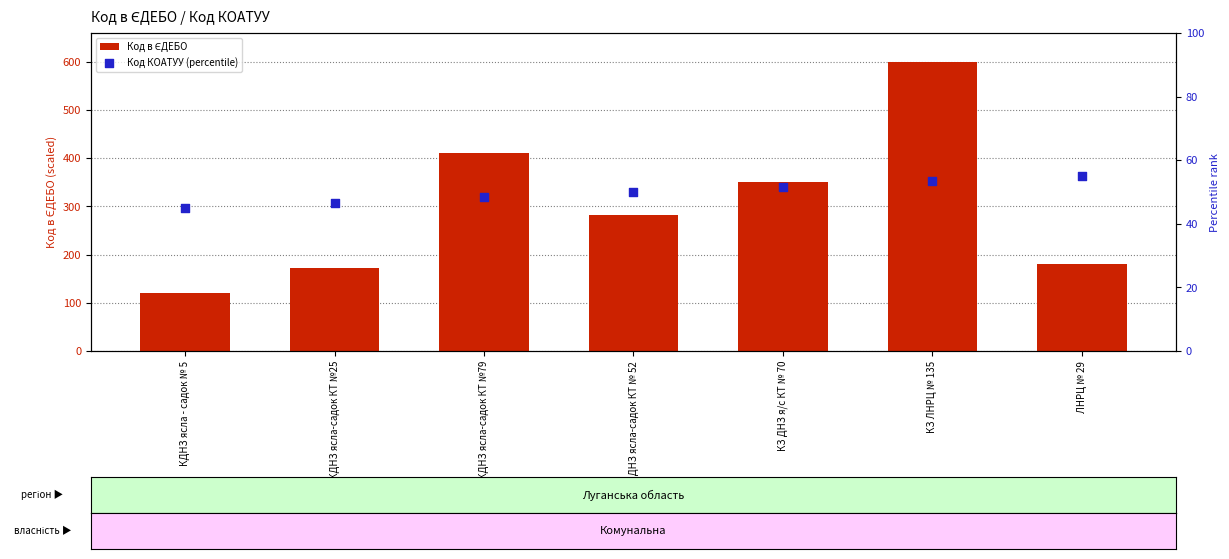

Is the value of Код КОАТУУ (percentile) at КЗ ДНЗ я/с КТ № 70 greater than the value of Код в ЄДЕБО at КЗ ДНЗ я/с КТ № 70?

No